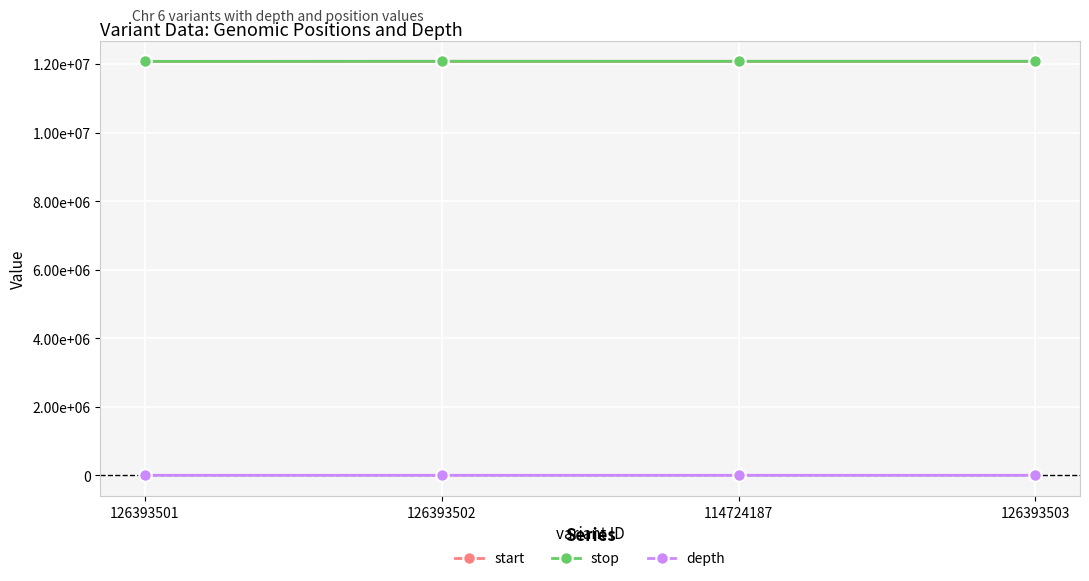

Which series has the largest range (max minus min)?

start